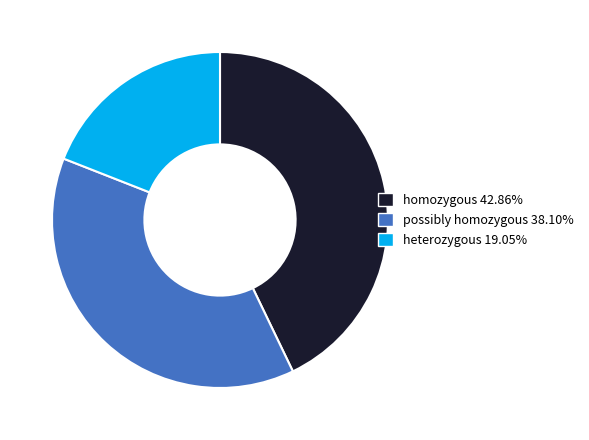

Is it true that homozygous is 43% of the pie?

True